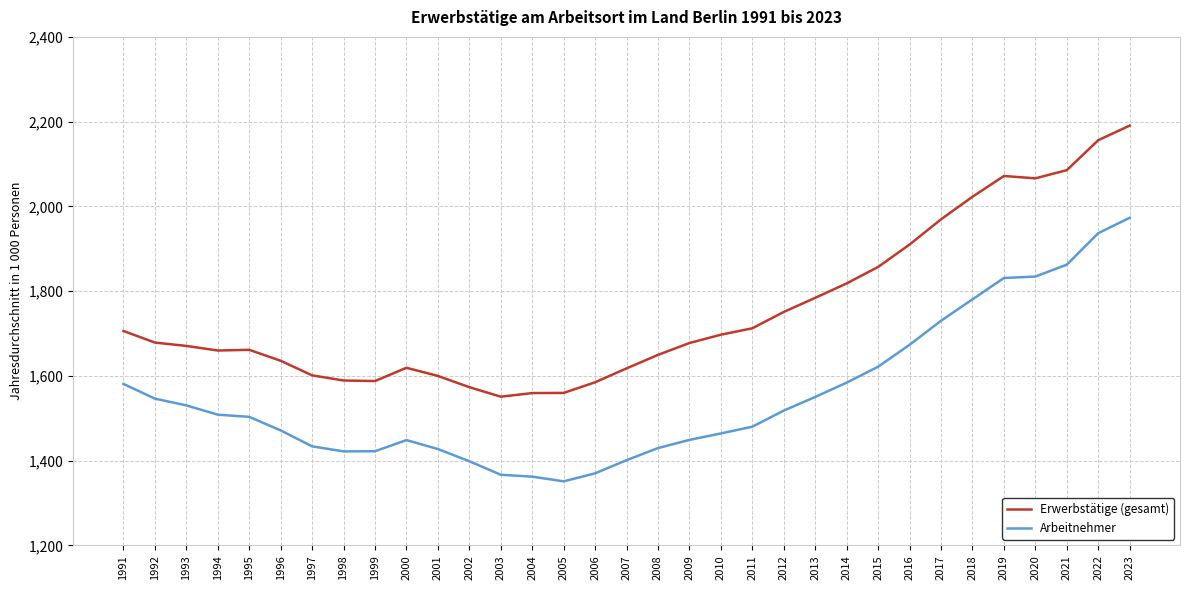

How many values in the Erwerbstätige (gesamt) series exceed 1677?

17